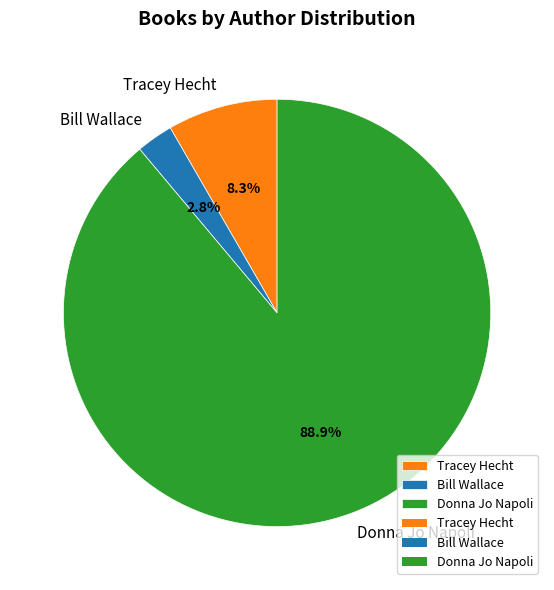

What is the total percentage of Tracey Hecht and Donna Jo Napoli?

97.2%